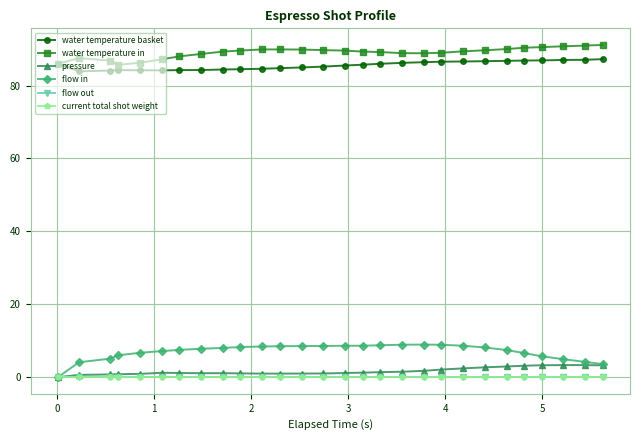

True or false: flow out and current total shot weight cross at least once.

False